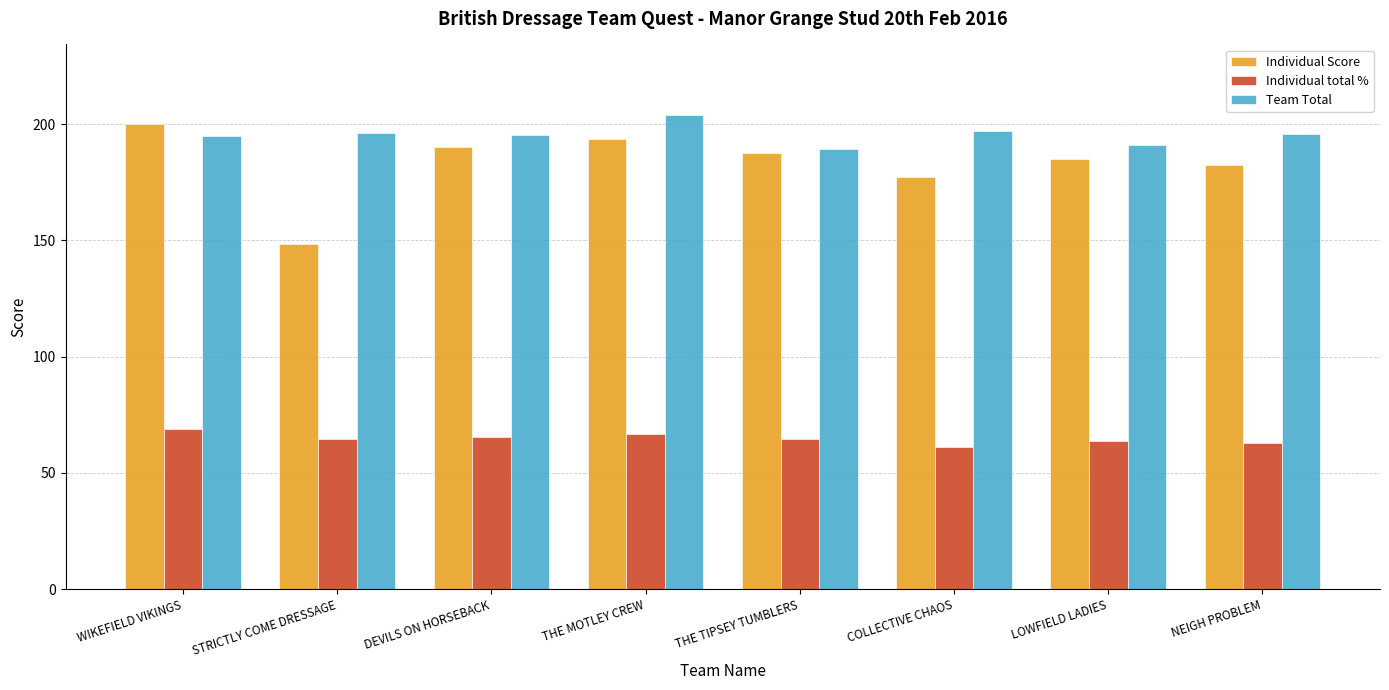

What is the difference between the maximum and minimum values in the Individual Score series?

51.5